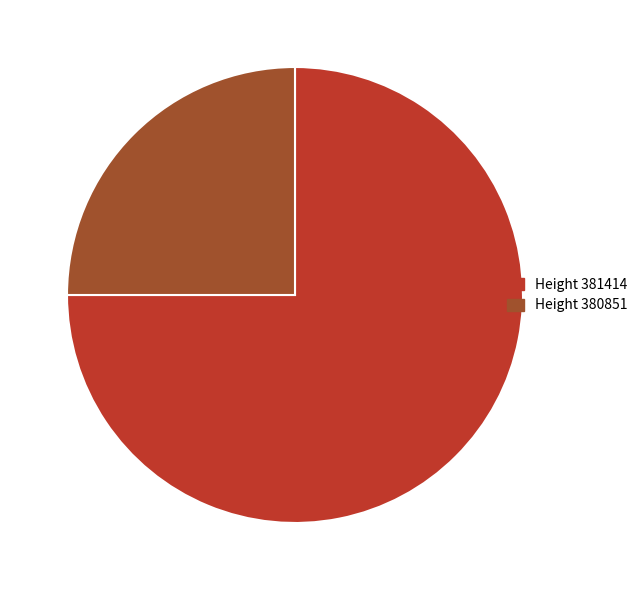

Is it true that Height 380851 is 25% of the pie?

True